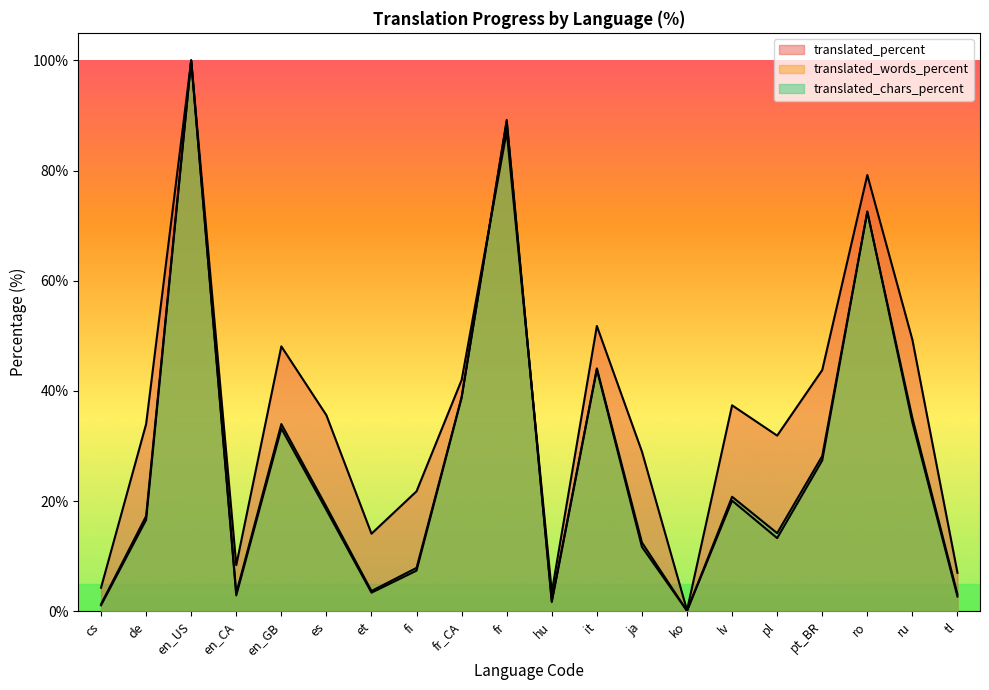

Reading left to right, what are all the values shown in this chart?

translated_percent: 4.3	34.0	100.0	8.4	48.1	35.6	14.1	21.8	42.0	87.1	3.5	51.8	29.0	0.2	37.4	31.9	43.8	79.2	49.3	7.0
translated_words_percent: 1.1	16.6	100.0	2.9	33.2	18.4	3.4	7.4	38.8	89.2	1.7	43.9	11.7	0.1	20.1	13.3	27.4	72.6	34.3	2.7
translated_chars_percent: 1.3	17.3	100.0	3.3	34.0	19.0	3.7	7.9	38.9	88.9	1.9	44.1	12.5	0.1	20.8	14.2	28.2	72.5	35.1	3.1